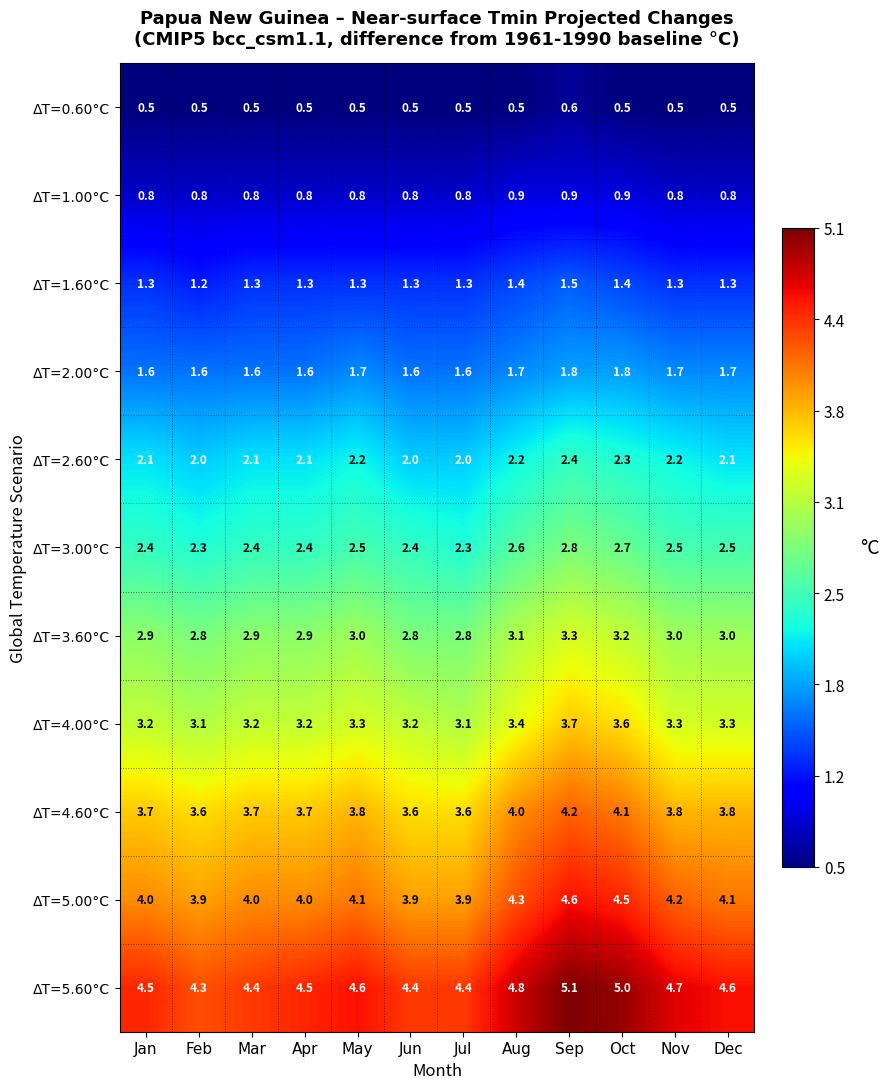

What is the sum of all ΔT=3.60°C values?

35.7